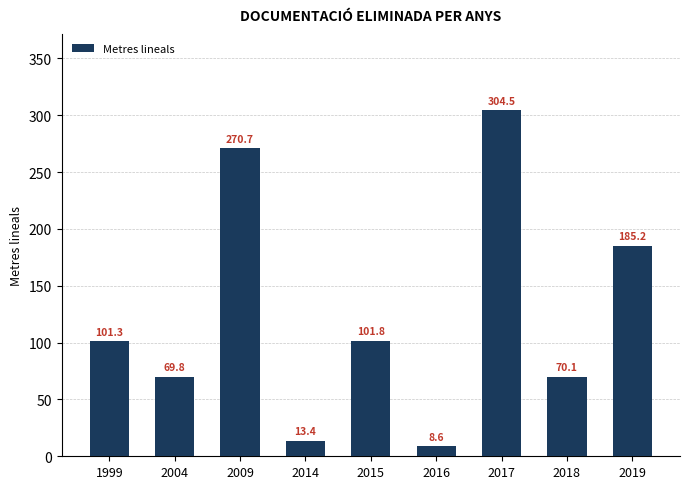

What is the minimum value shown in the chart?

8.6